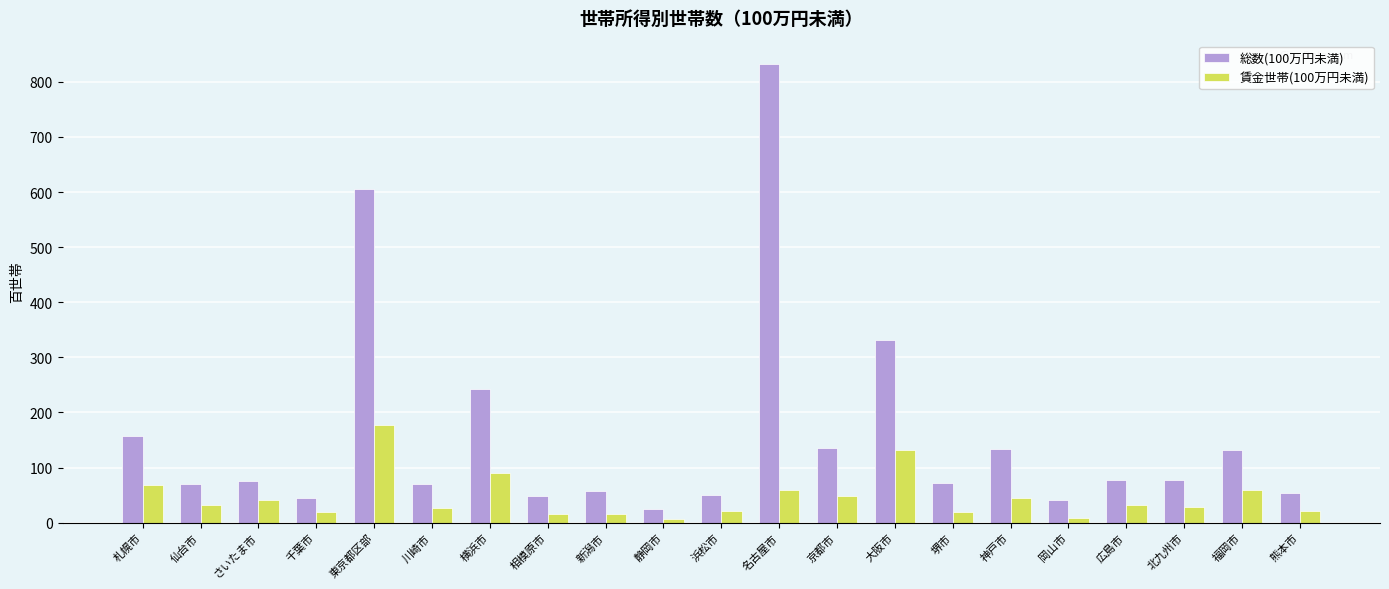

How many categories are shown in the chart?

21